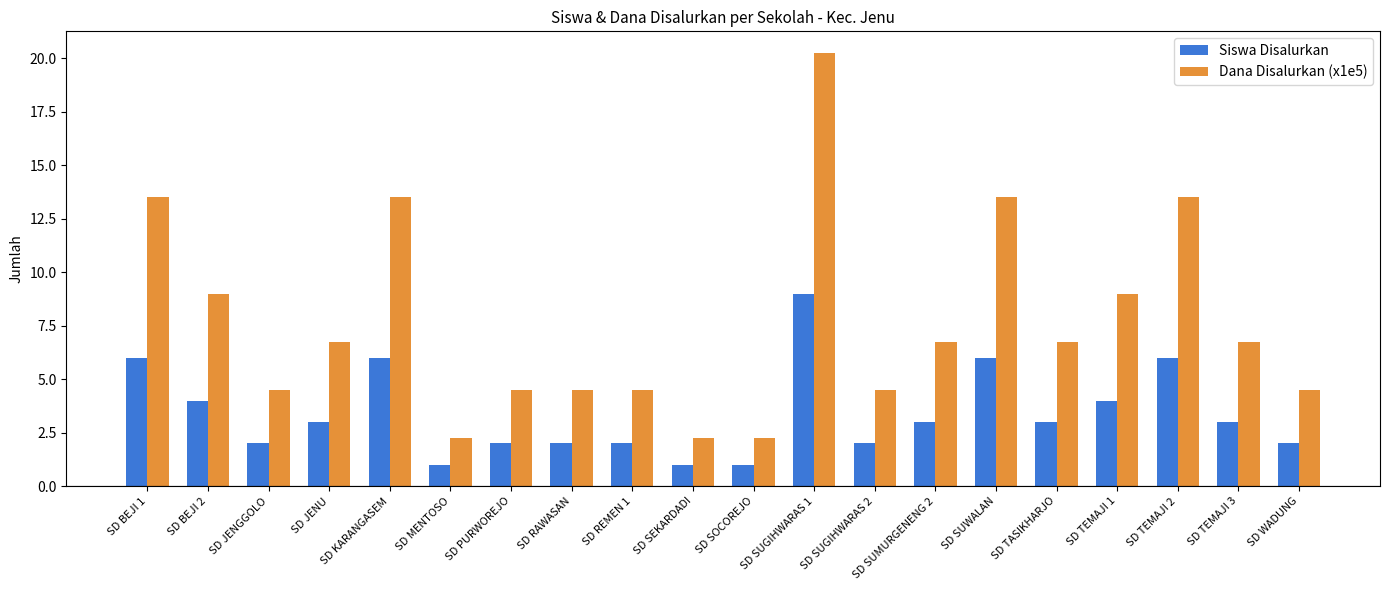

Which series has the widest spread of values?

Dana Disalurkan (x1e5)